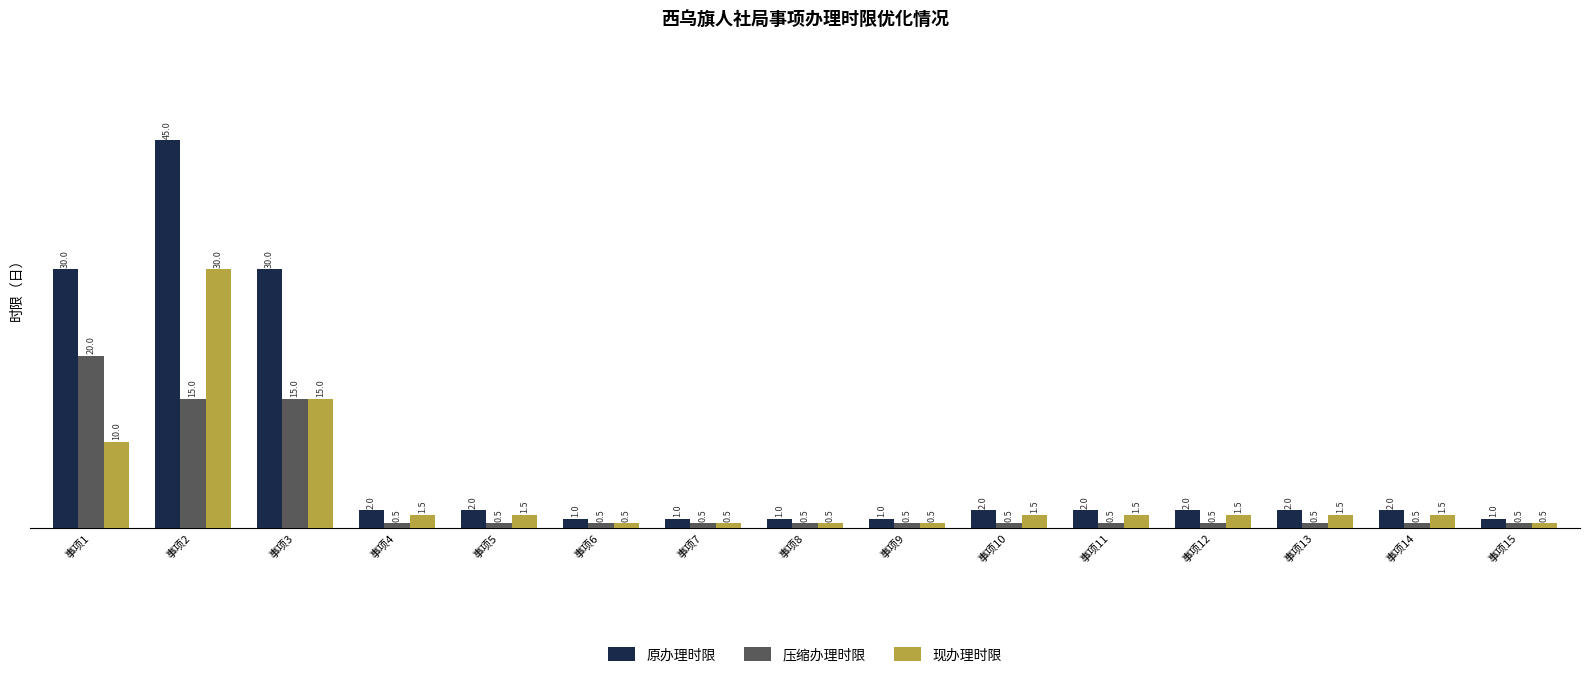

Are the bars grouped side by side (vs. stacked)?

Yes